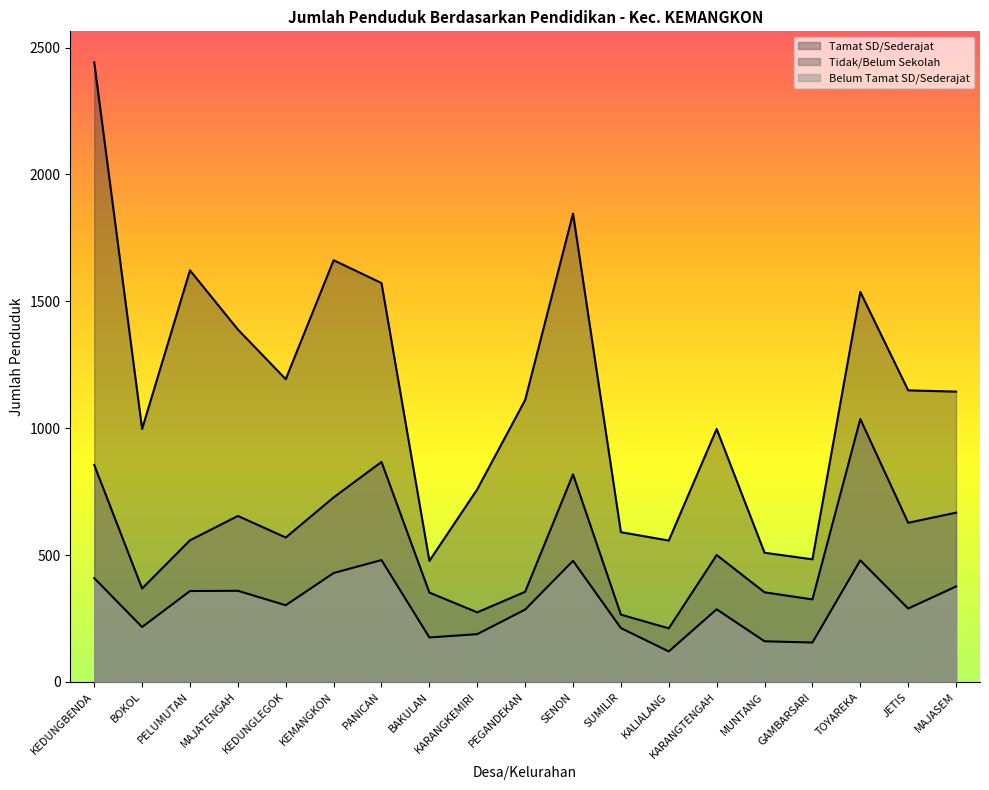

The Tidak/Belum Sekolah series shows 671 at KARANGTENGAH. True or false?

False